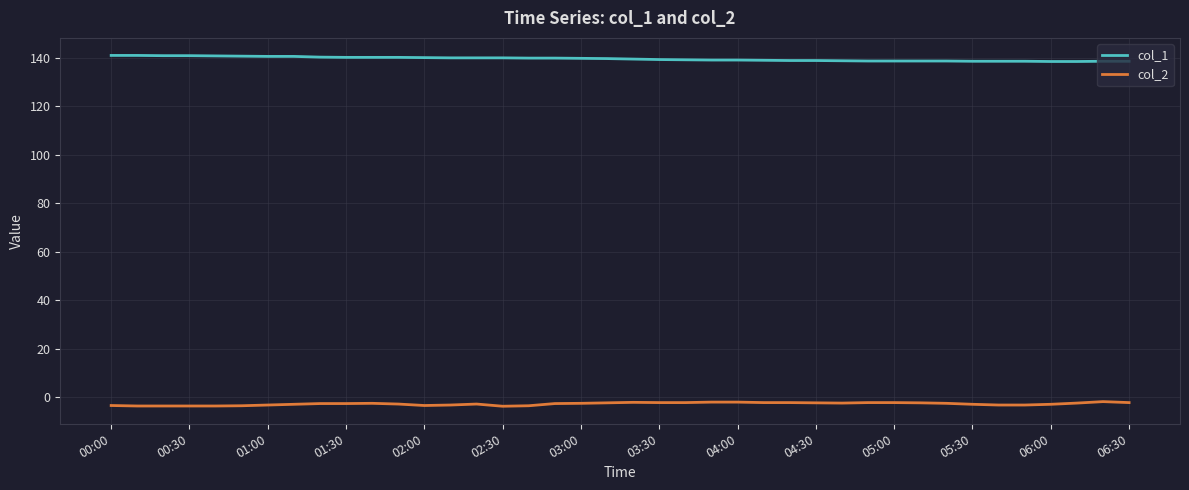

Is this an area chart (filled region under the line)?

No